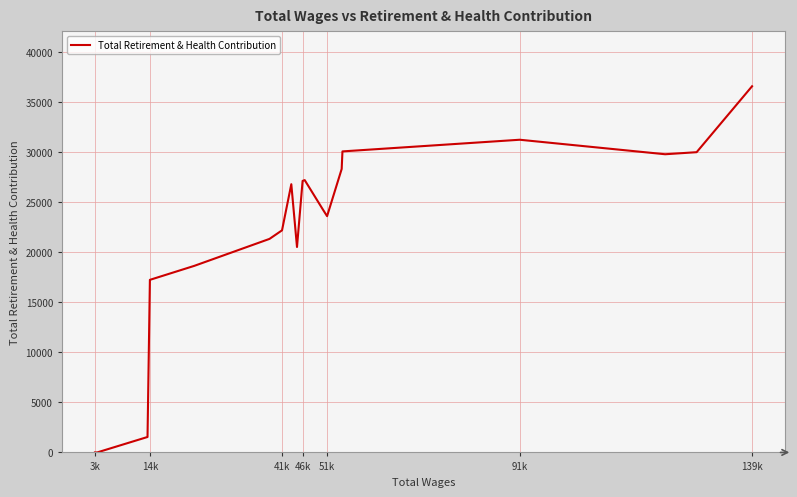

What is the greatest value displayed?

36591